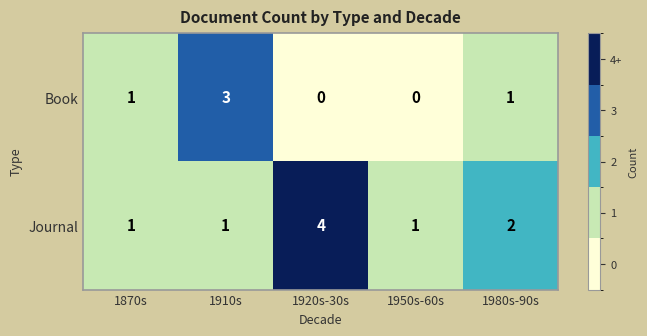

Rank the series by their average value, from highest to lowest.

Journal, Book